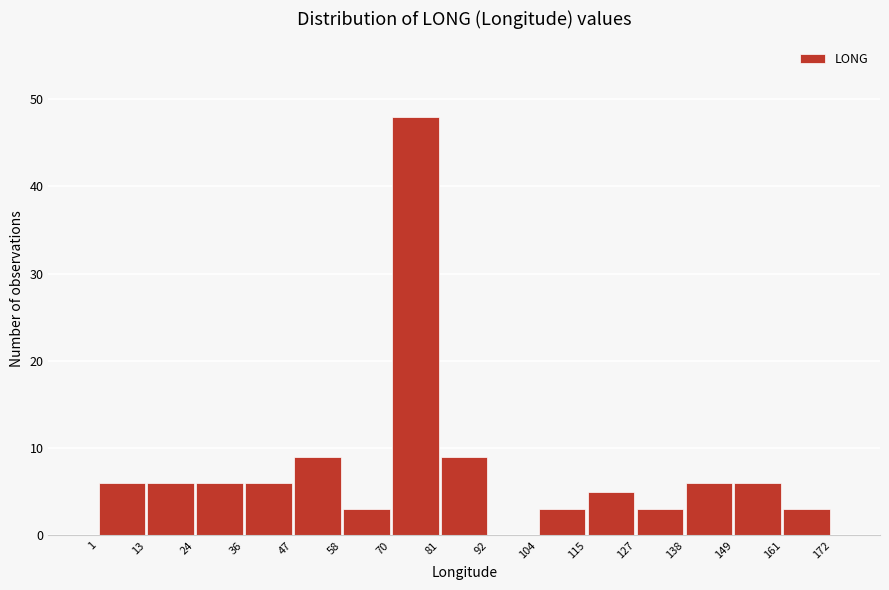

Over which range of the x-axis is the bar tallest?

70 to 81